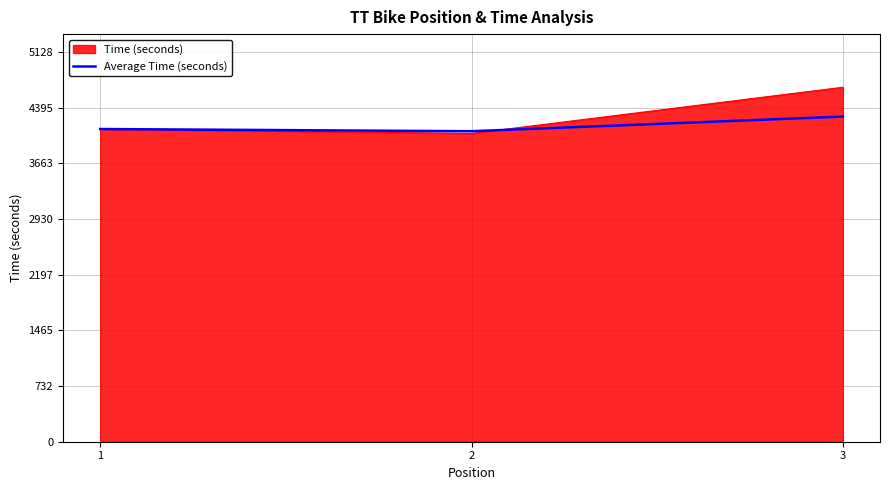

Reading left to right, extract all data points from this chart.

Time (seconds): 1=4113.0	2=4055.0	3=4662.0
Average Time (seconds): 1=4113.0	2=4084.0	3=4276.7